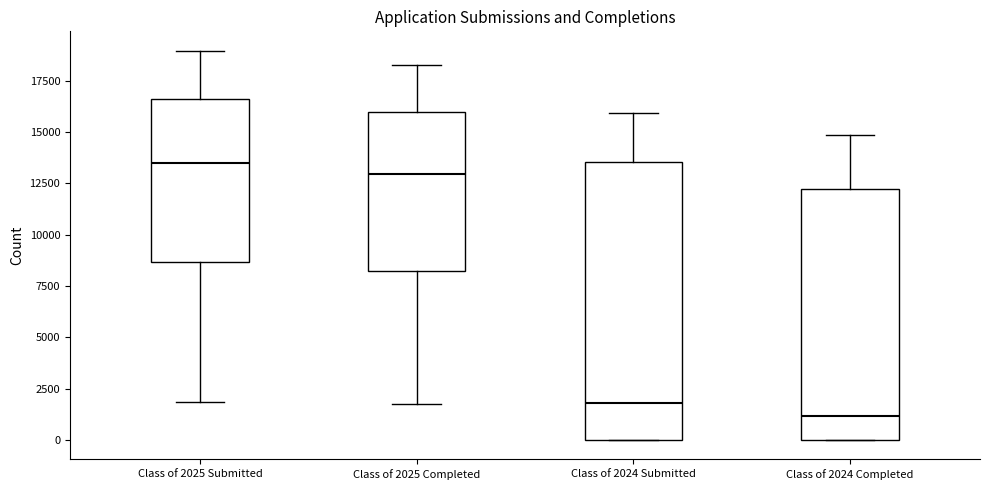

Comparing the boxes themselves (not the whiskers), which one is the tallest?

Class of 2024 Submitted